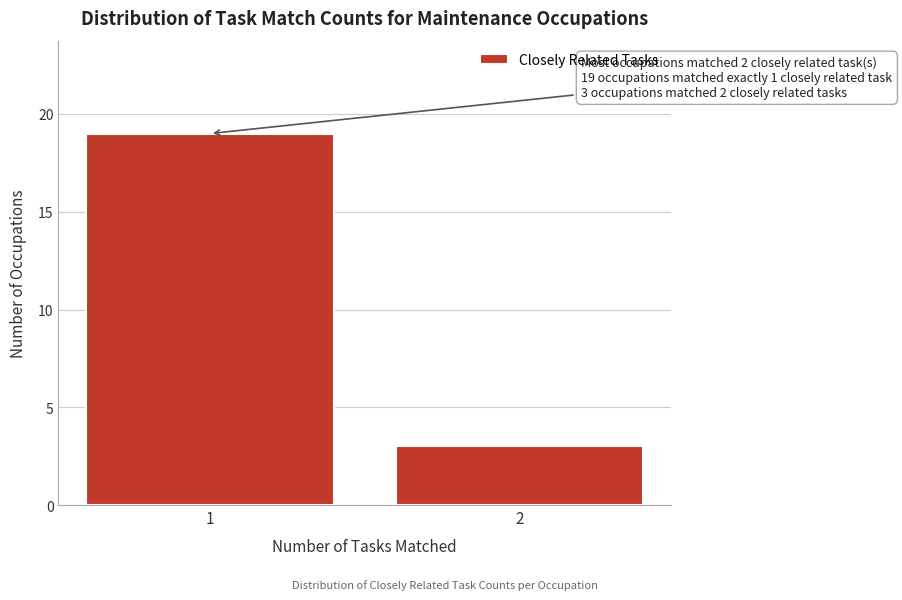

Reading left to right, list all the values displayed in this chart.

19	3